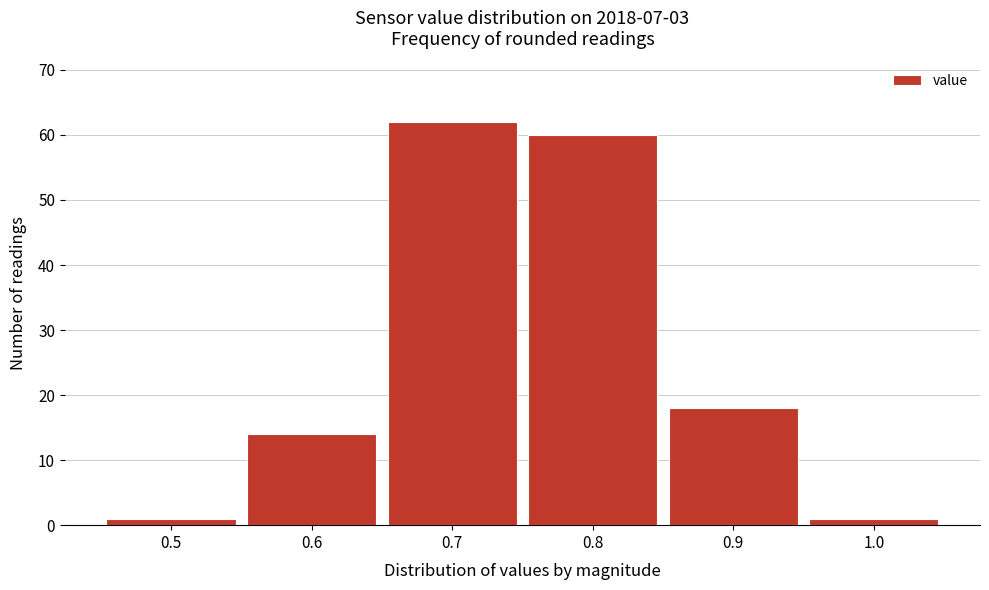

Reading left to right, list every bar in this chart as the range it spans on the x-axis followed by its height. The values are not printed on the chart, so give them approximately, as read against the axis.

0.45 to 0.55: 1
0.55 to 0.65: 14
0.65 to 0.75: 62
0.75 to 0.85: 60
0.85 to 0.95: 18
0.95 to 1.05: 1